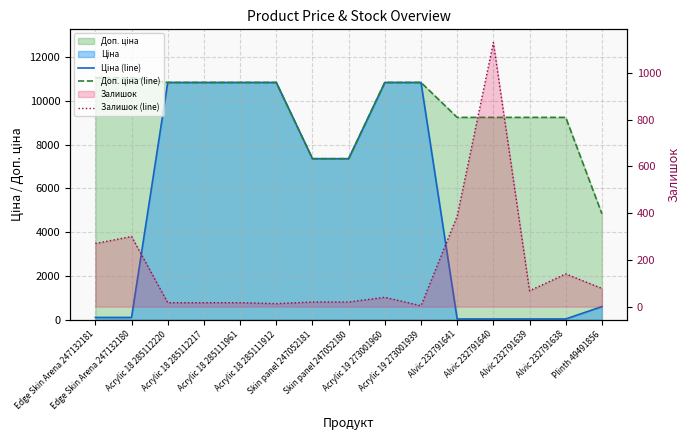

What is the spread (max minus min) of values at Acrylic 19 273001960?

10800.1